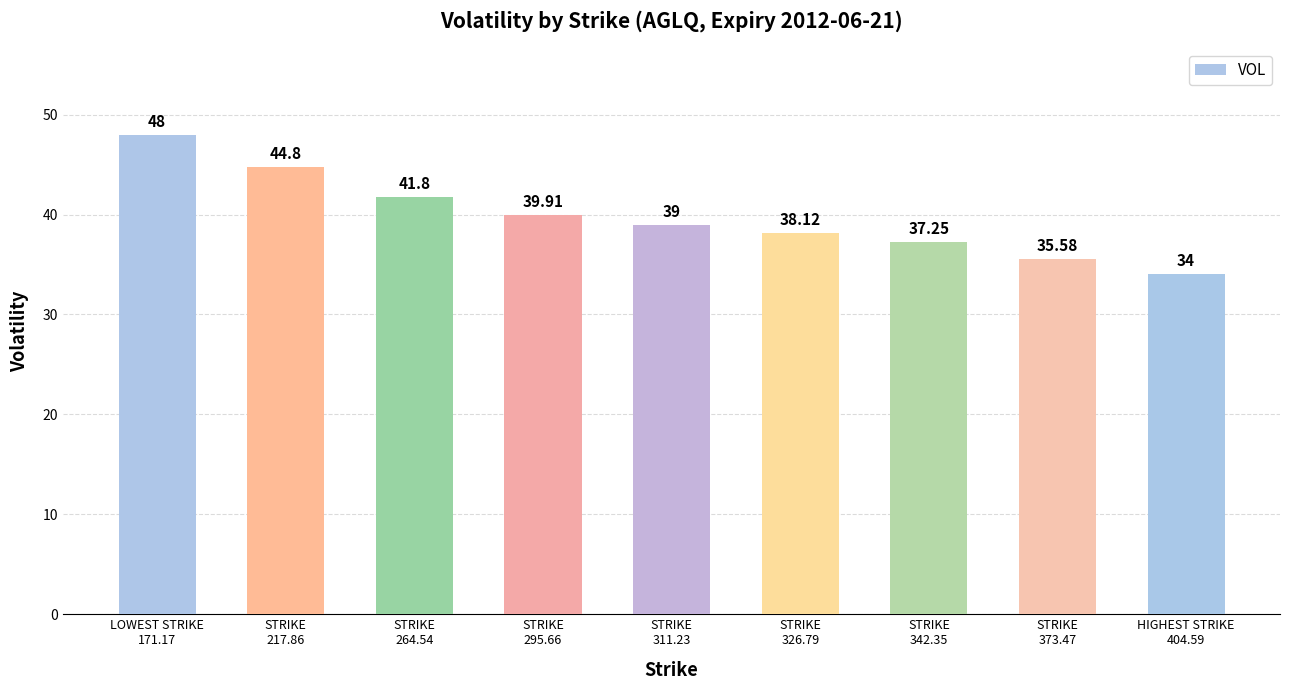

At which category does the chart reach its peak across all series?

LOWEST STRIKE
171.17